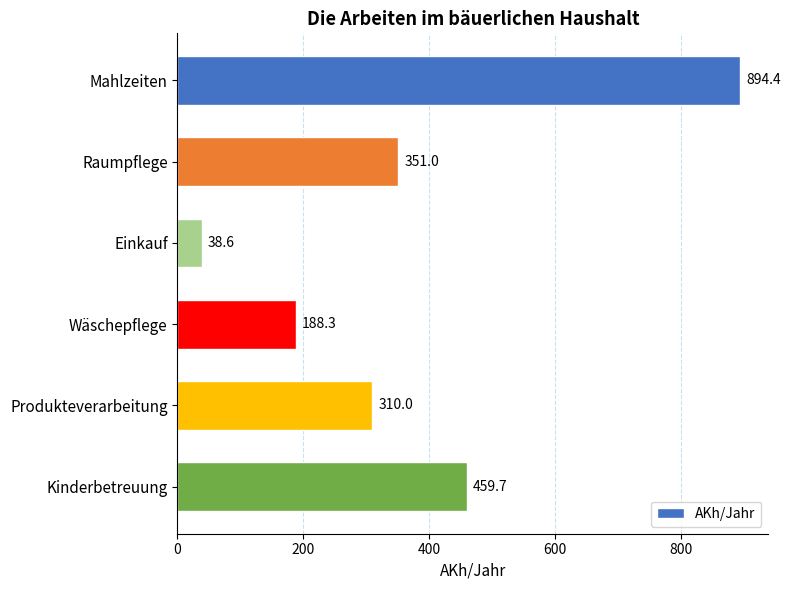

How many values are below 351?

3